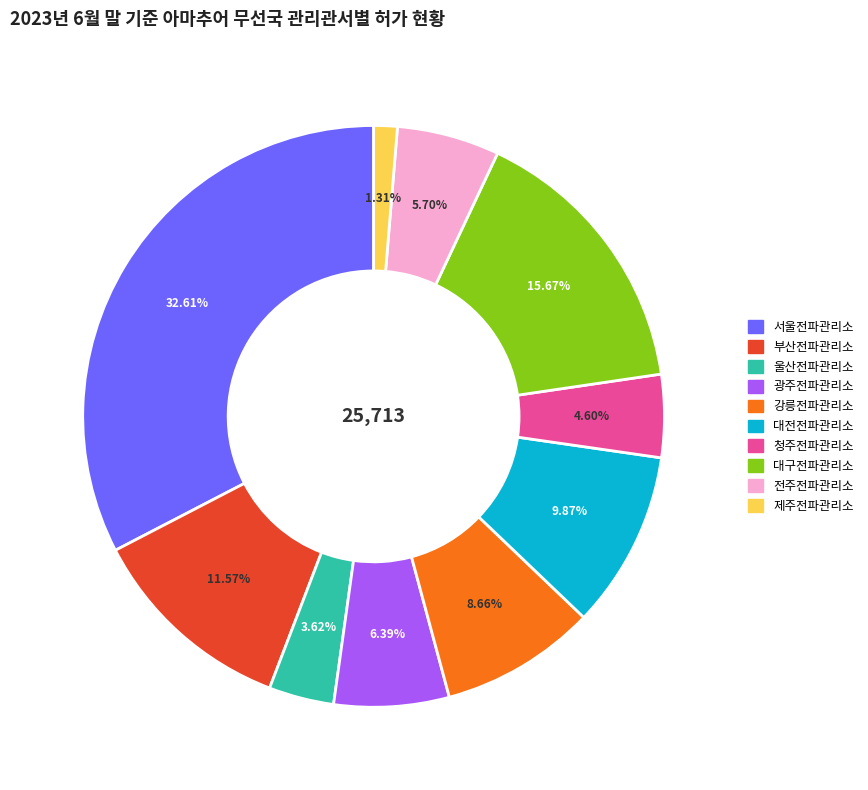

What is the largest slice in the pie chart?

서울전파관리소